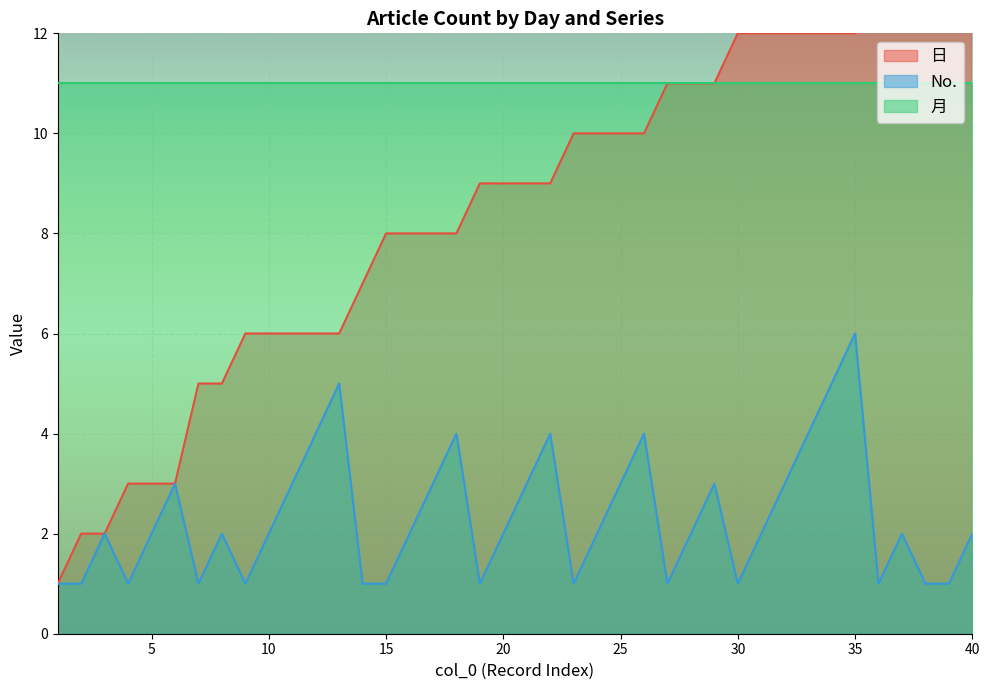

What is the greatest value displayed?

15